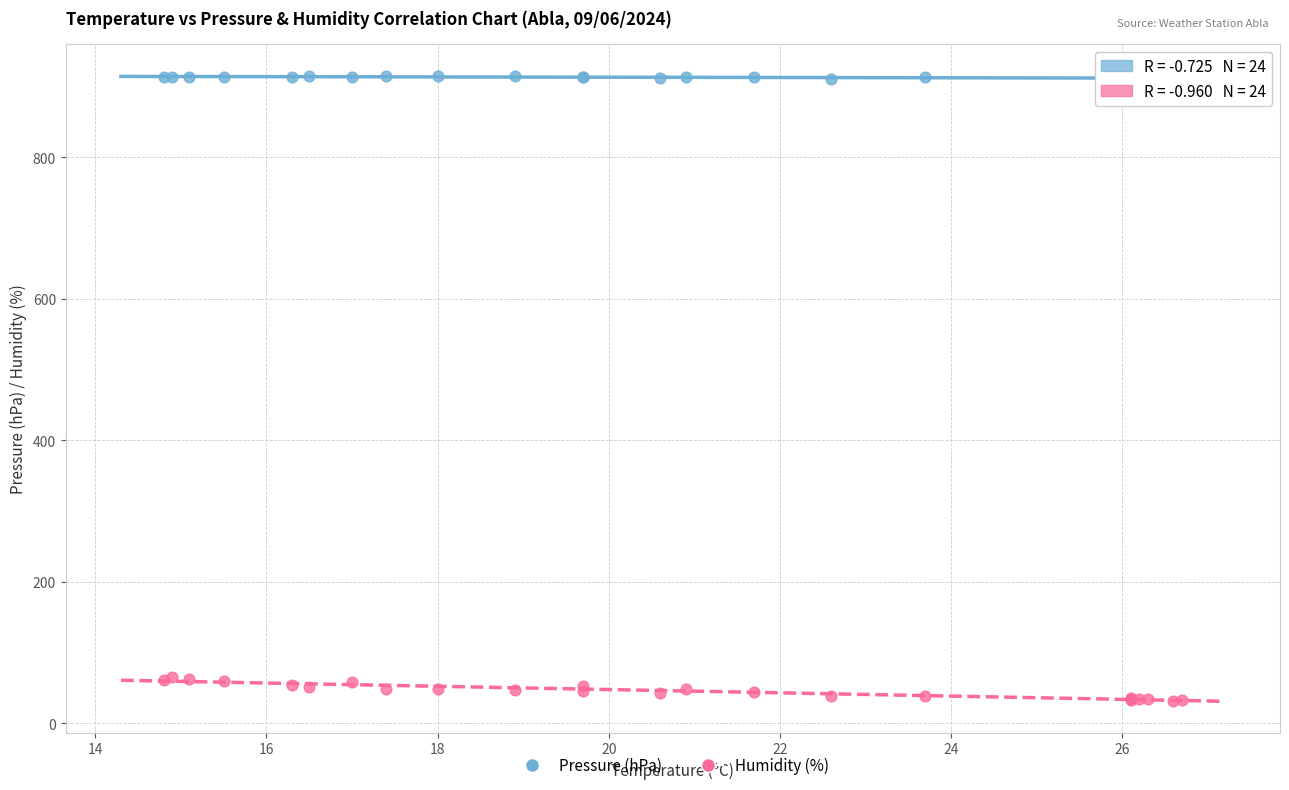

Which series has the largest Y range (max minus min)?

Humidity (%)